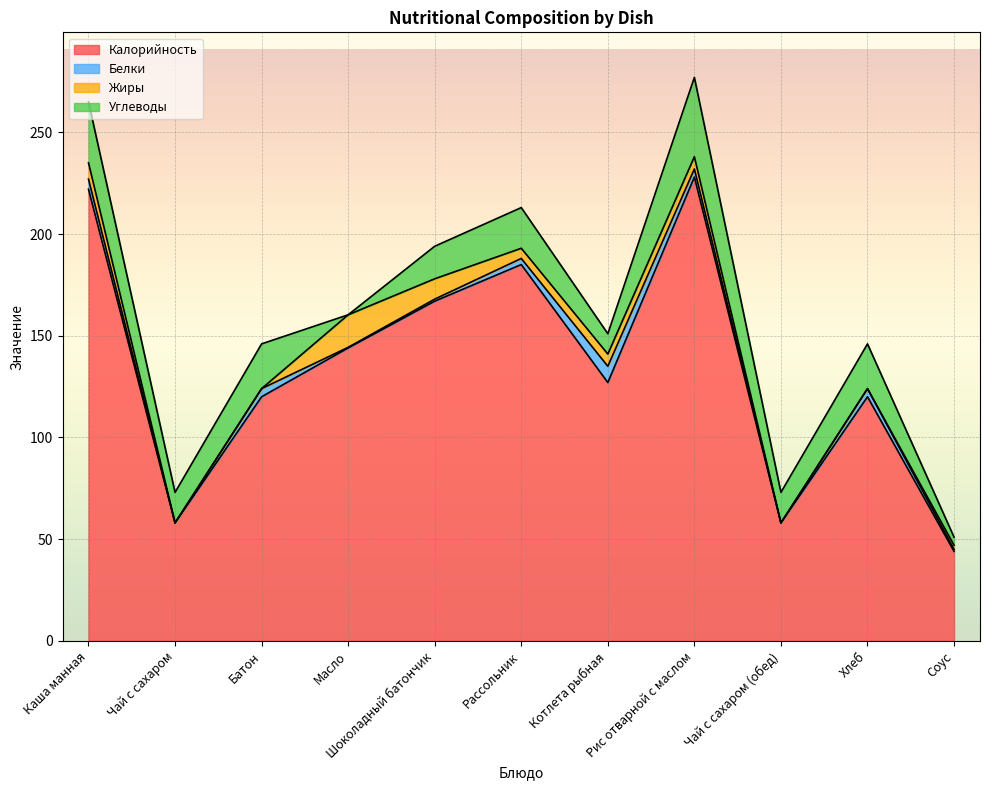

Is the value of Калорийность at Шоколадный батончик greater than the value of Белки at Шоколадный батончик?

Yes